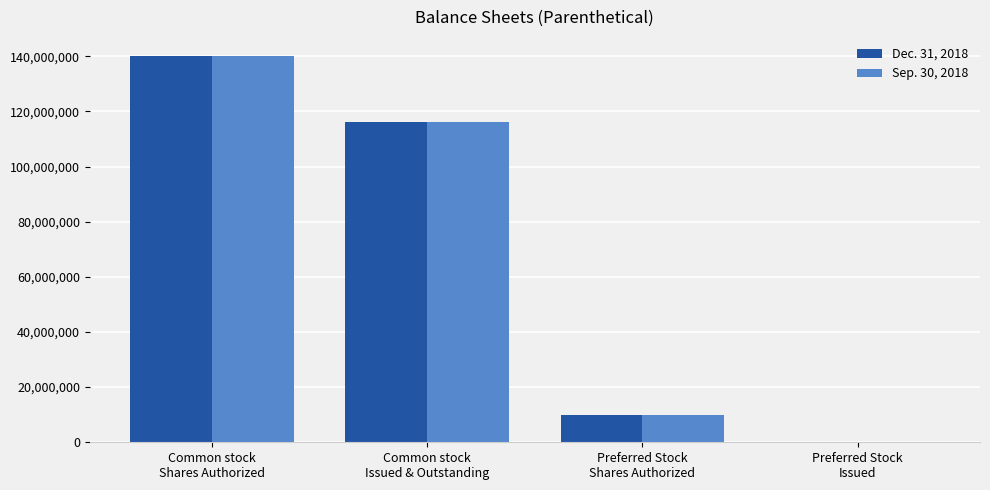

How many positive values does the Dec. 31, 2018 series have?

3